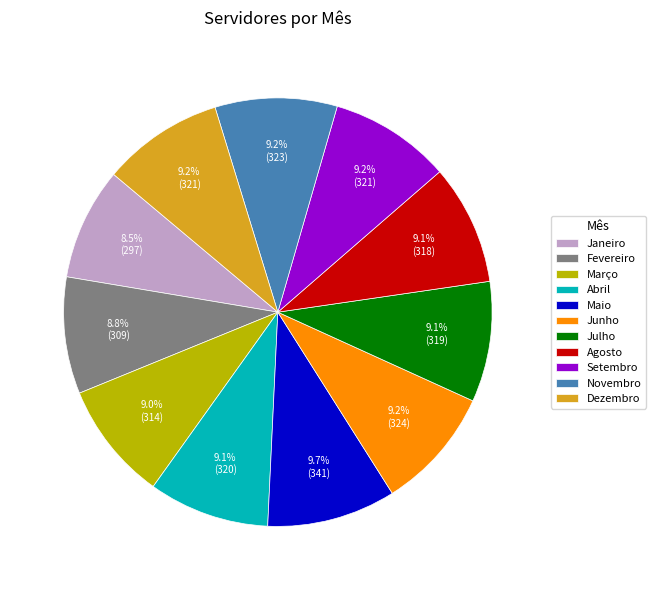

Is Novembro the majority of the pie?

No